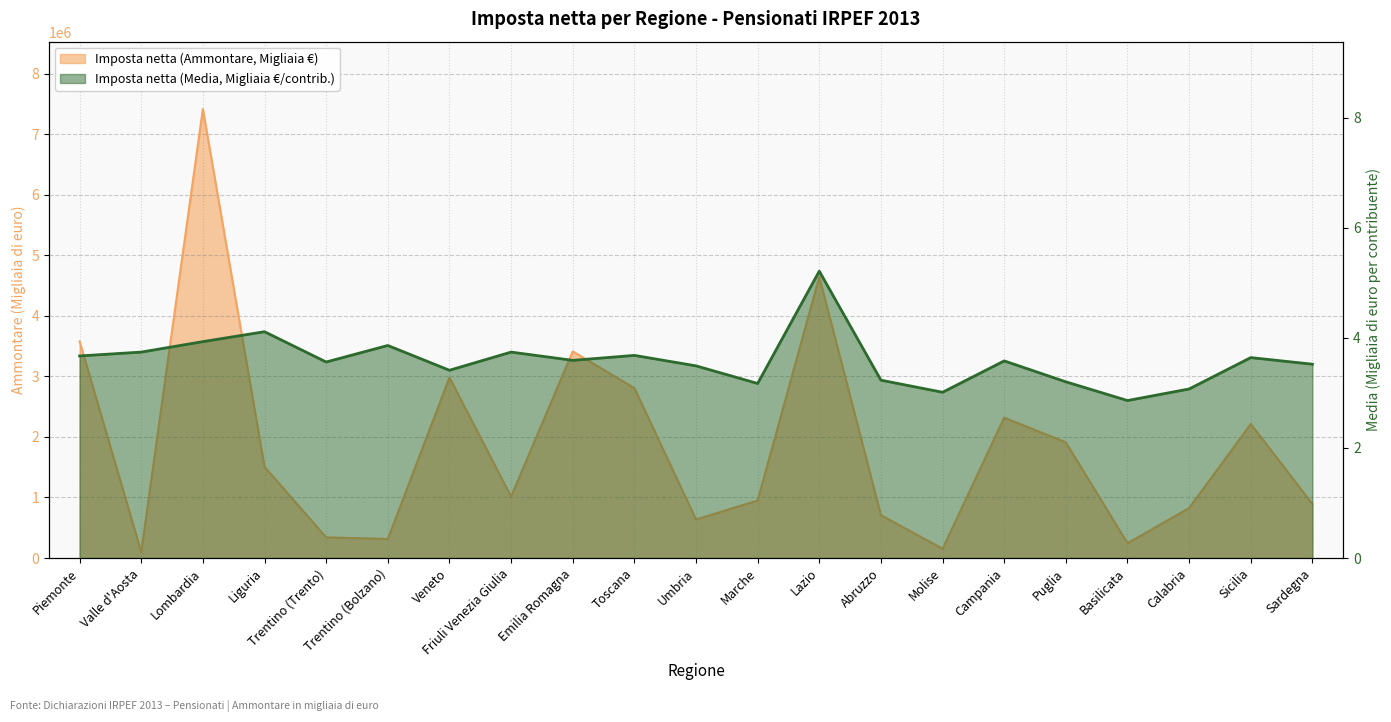

What is the difference between the Imposta netta (Media) values at Puglia and Piemonte?

0.5